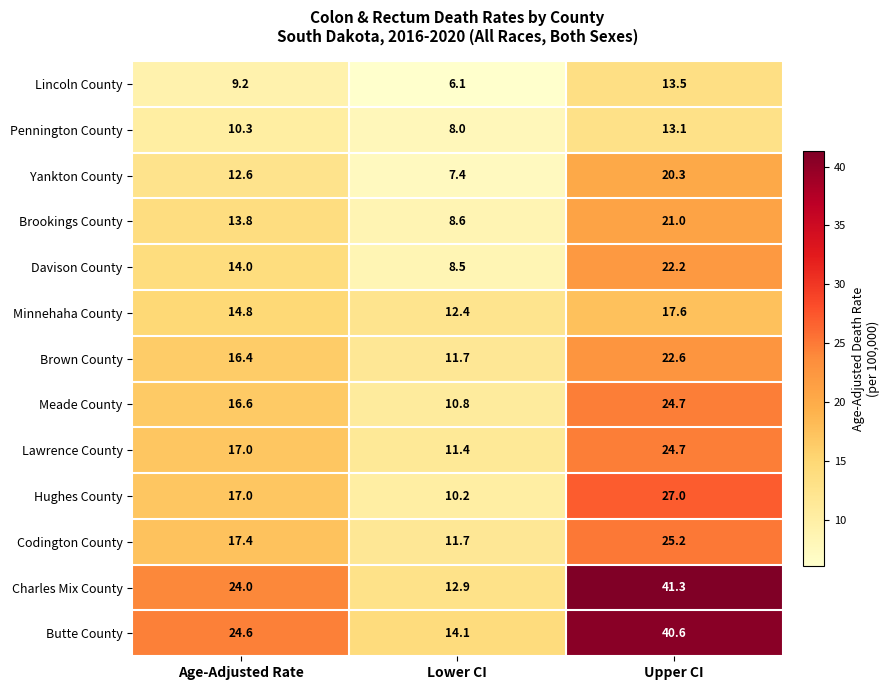

Which series has the largest total across all categories?

Butte County